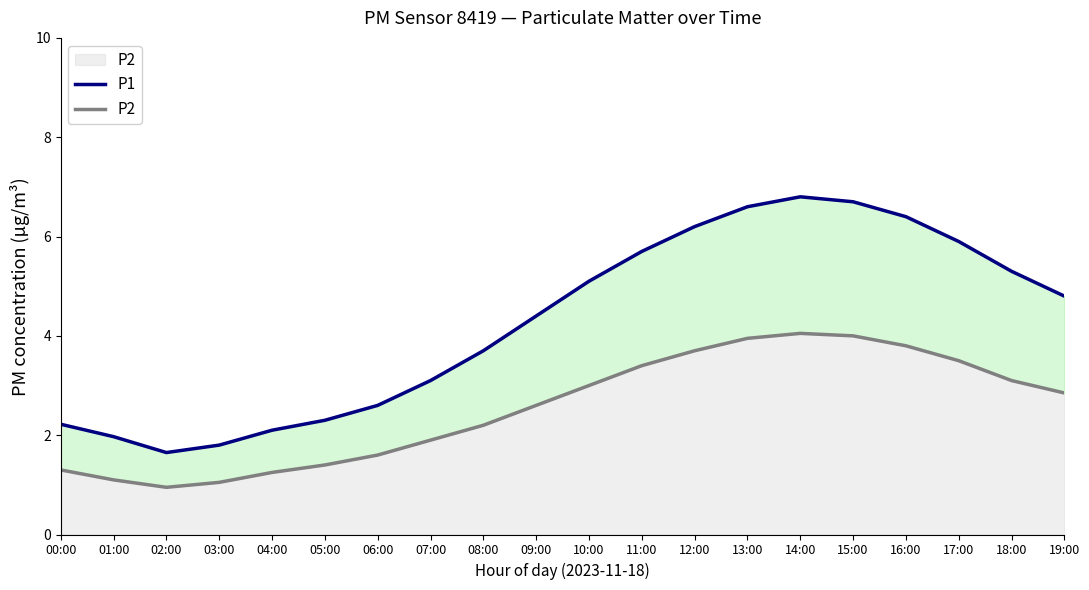

What is the difference between the P1 values at 14:00 and 11:00?

1.1